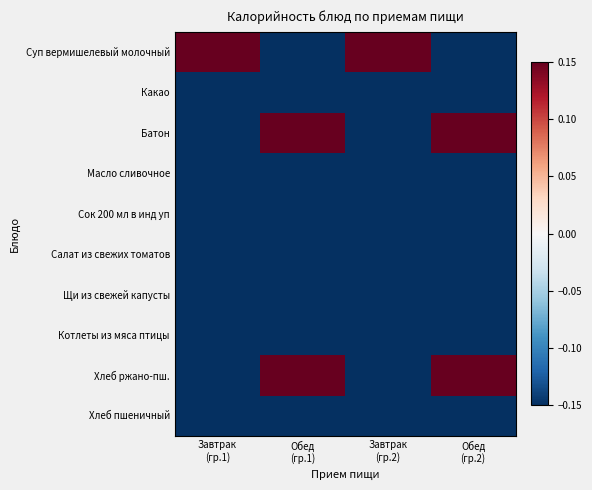

Between Завтрак
(гр.2) and Завтрак
(гр.1), which is larger?

Завтрак
(гр.2)